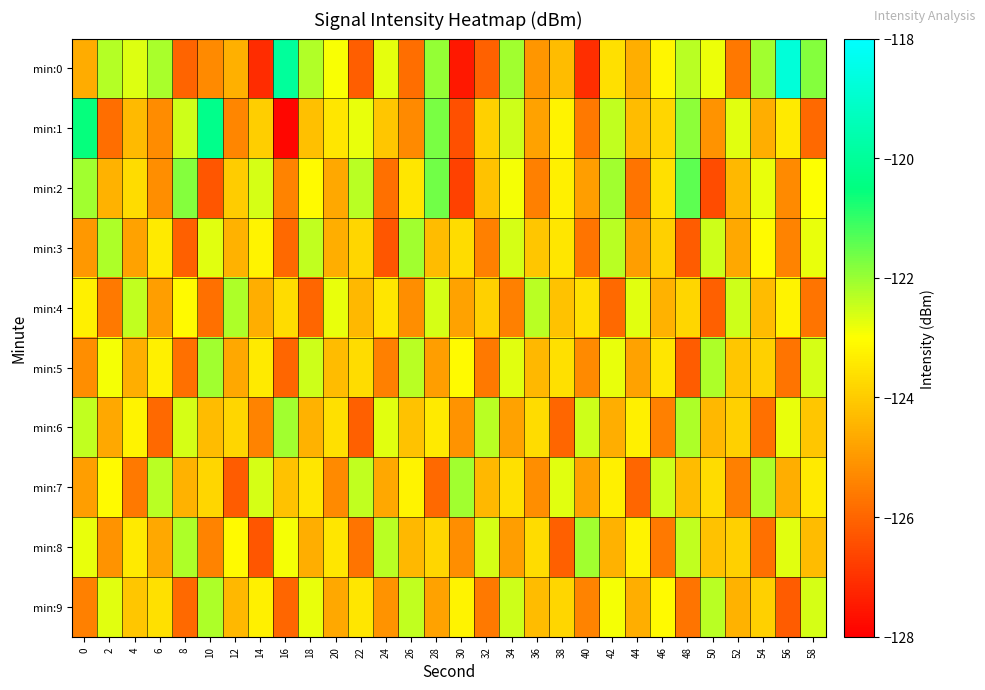

What is the maximum value shown in the chart?

-118.8